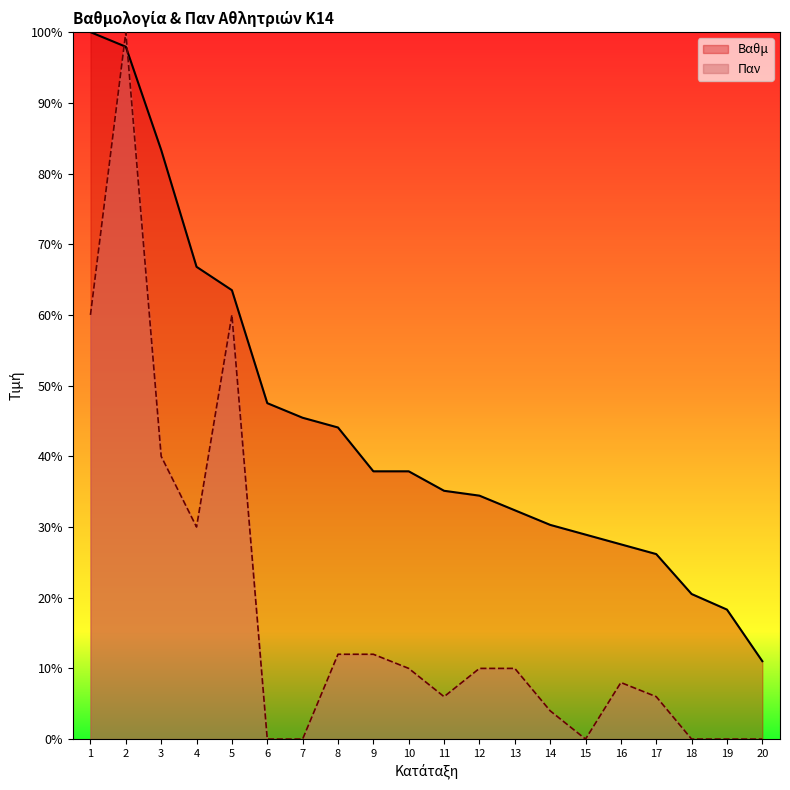

How many intersections are there between Βαθμ and Παν?

2